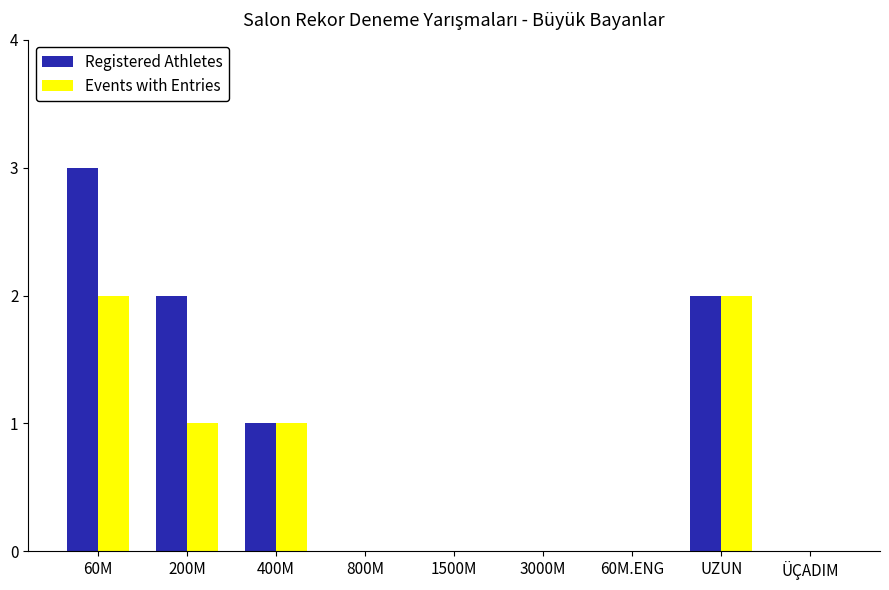

How many categories are shown in the chart?

9